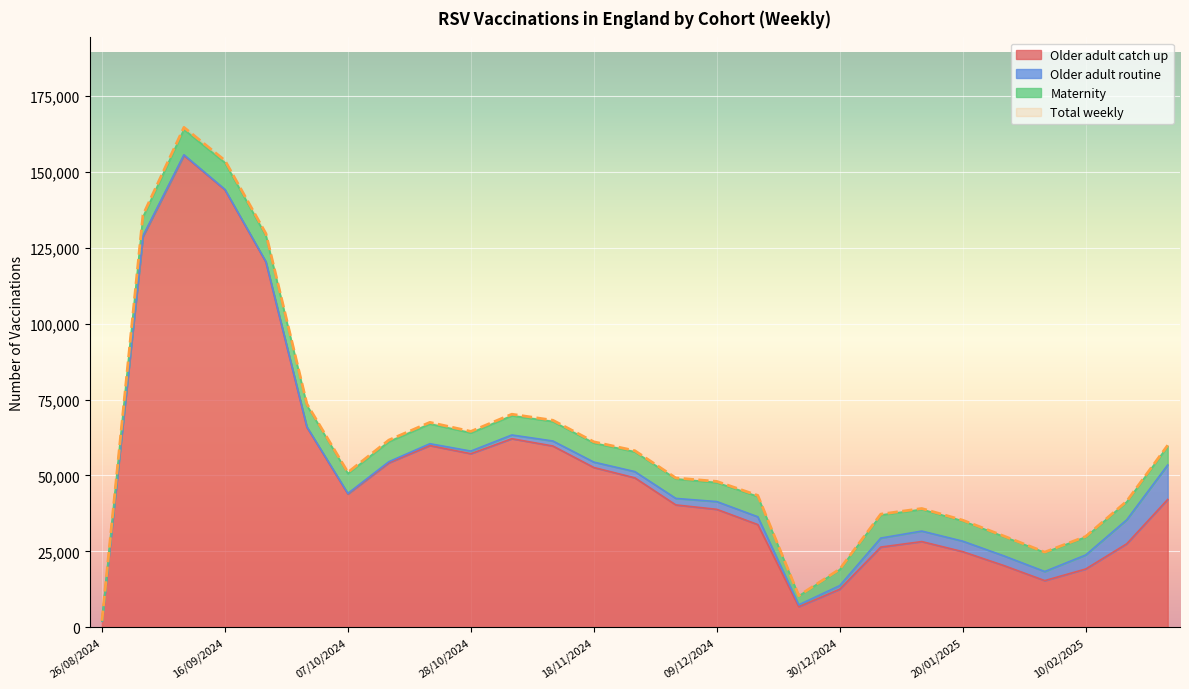

Which has a higher value, 02/09/2024 or 26/08/2024?

02/09/2024